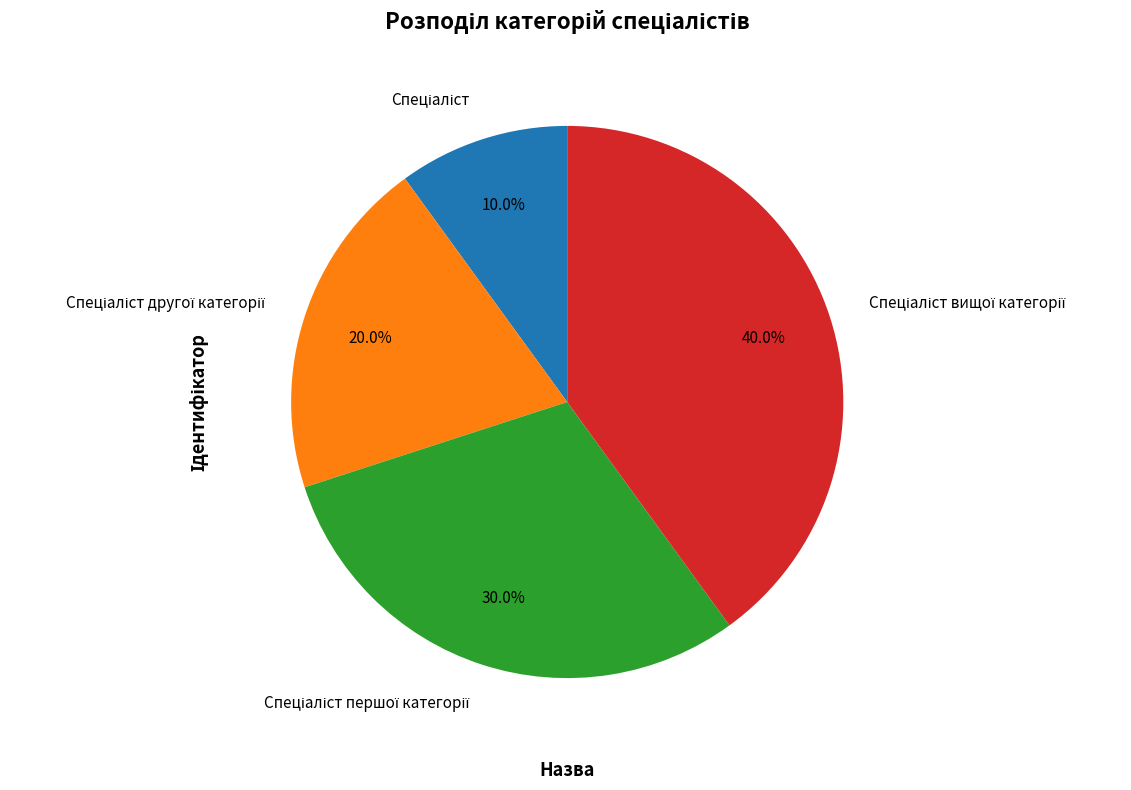

Is there any slice that represents more than half of the pie?

No